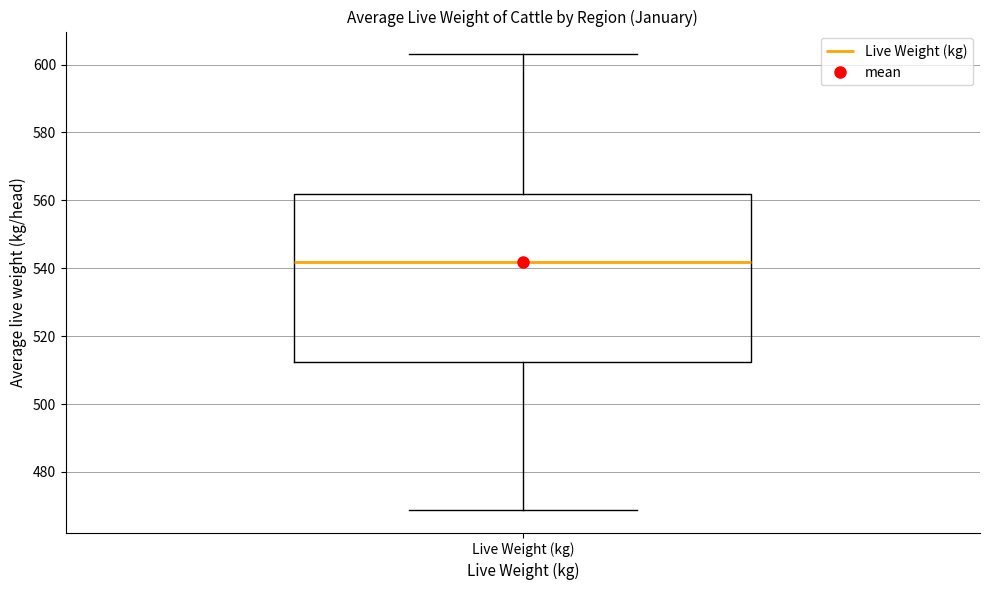

Where does the median line of the box for Live Weight (kg) sit on the y-axis? The values are not printed on the chart, so give them approximately, as read against the axis.

542